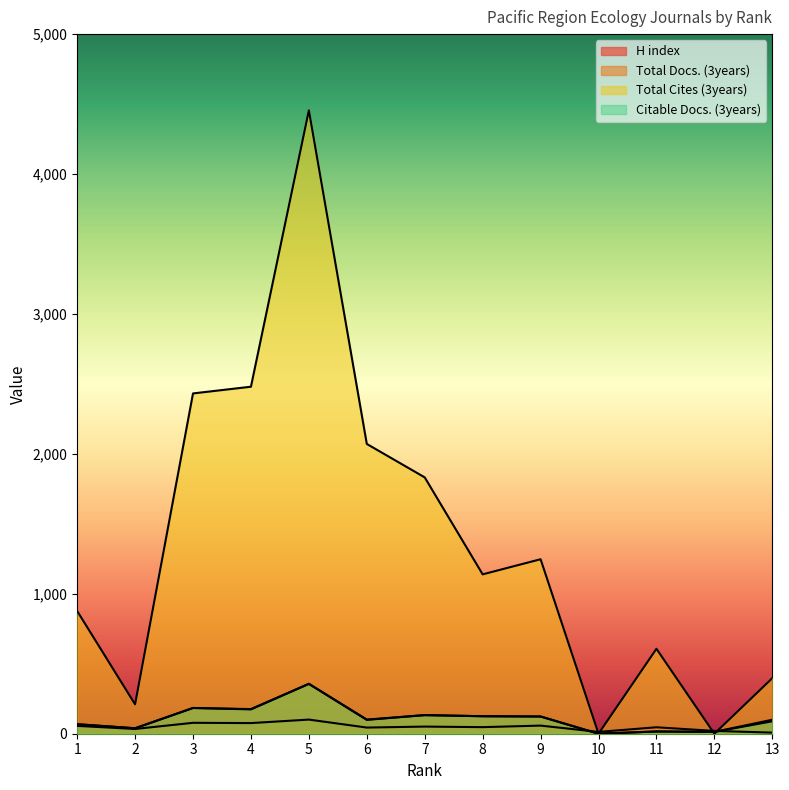

Which series changed the most between 1 and 2?

Total Cites (3years)